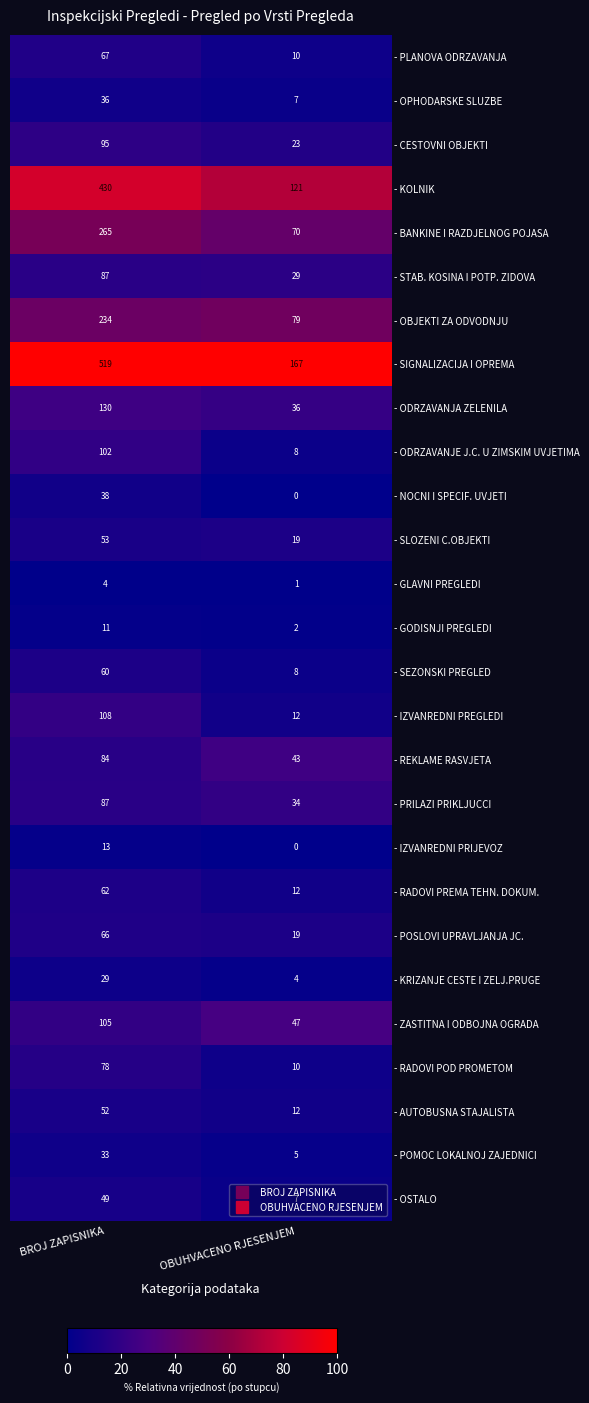

The value of - SEZONSKI PREGLED at OBUHVACENO RJESENJEM is 8. True or false?

True